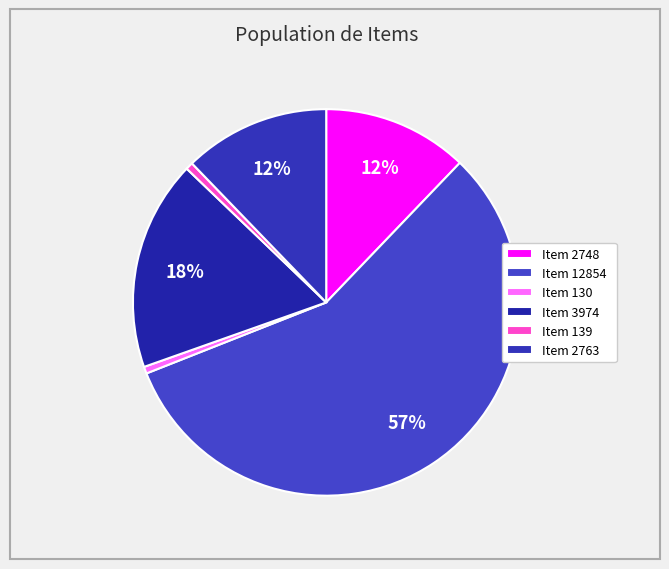

How many segments does this pie chart have?

6